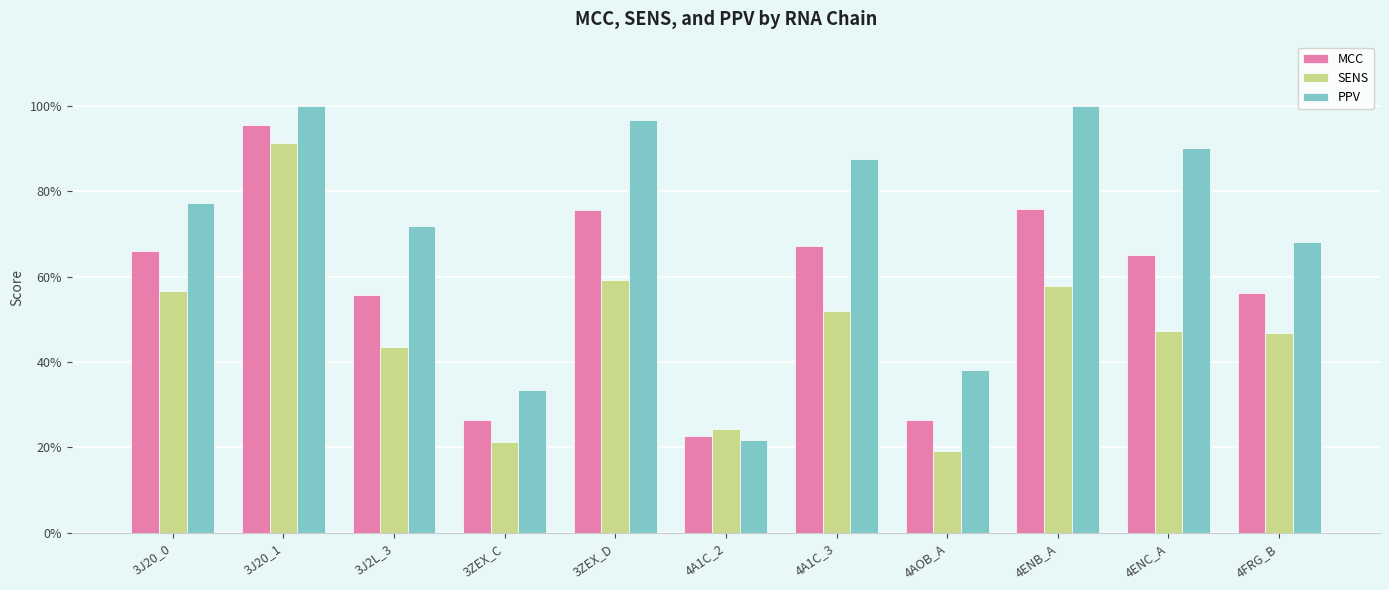

What is the difference between the maximum and minimum values in the SENS series?

0.7